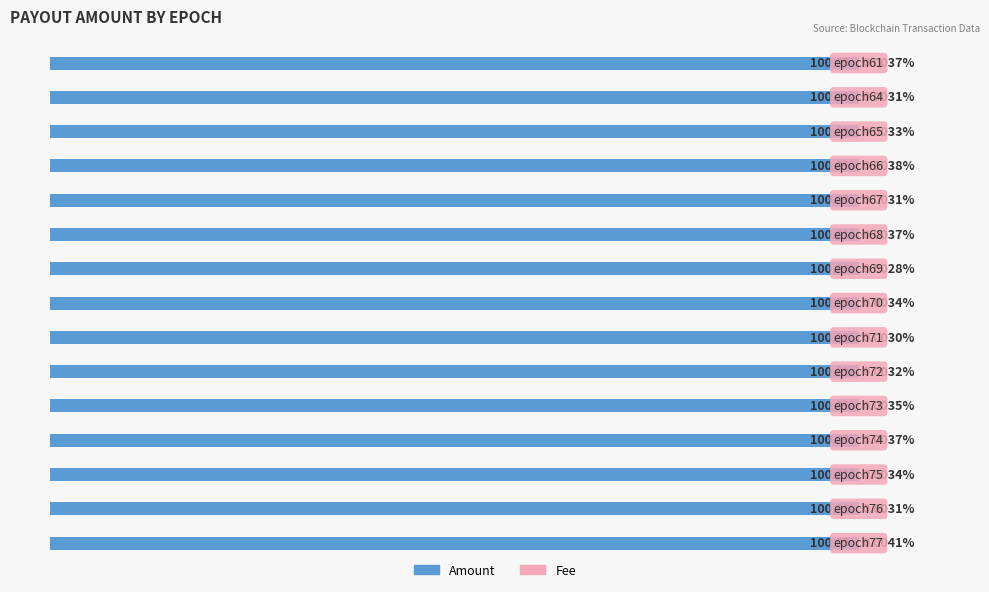

Count the number of data series in this chart.

2